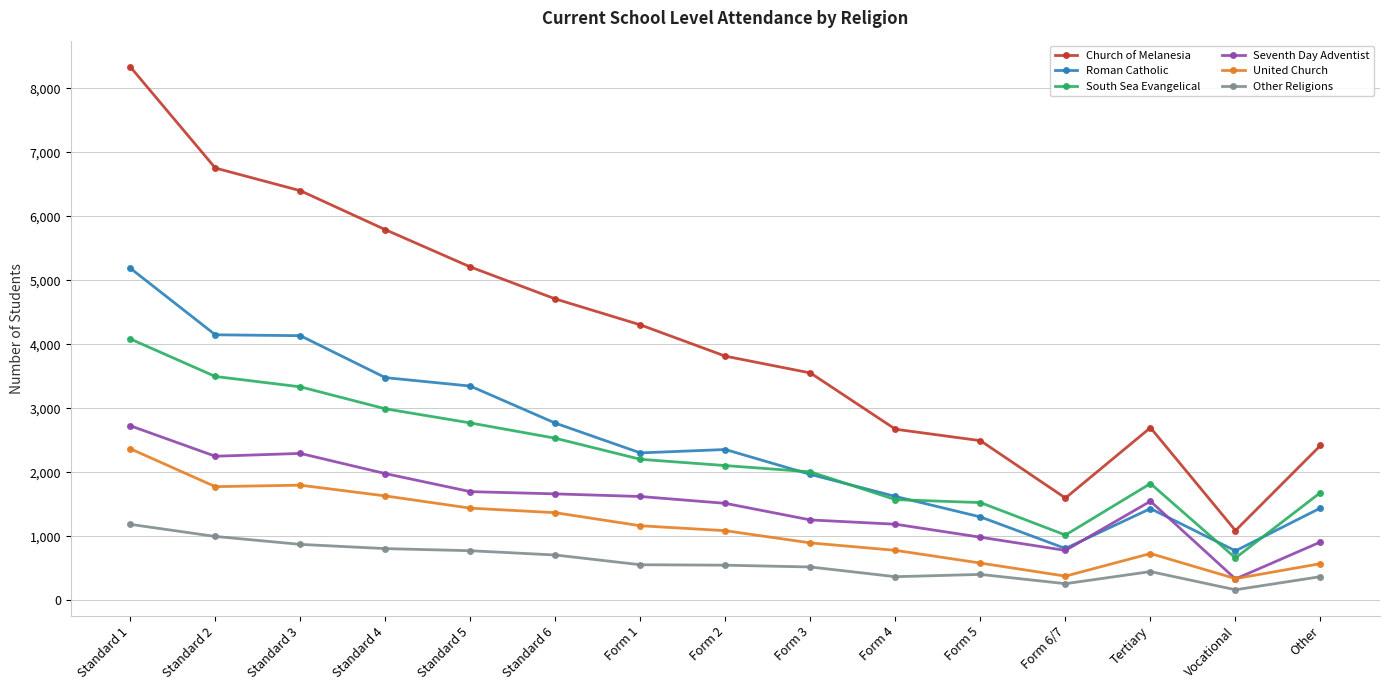

At which label does United Church reach its peak?

Standard 1